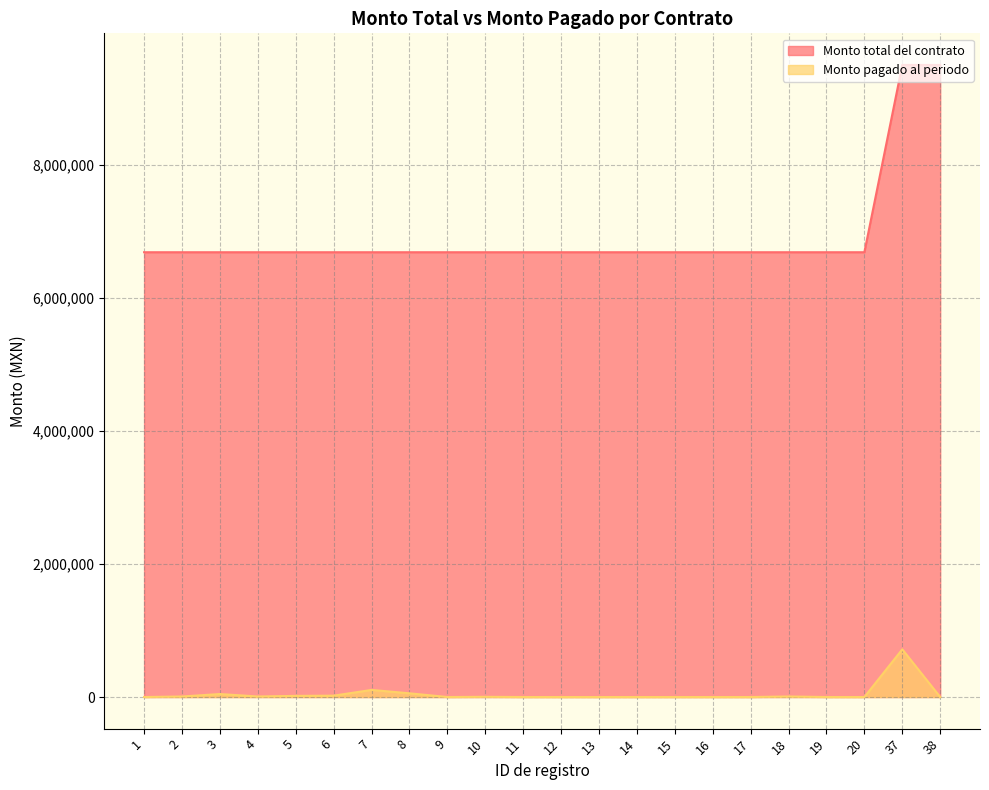

What is the total value across all series at 37?

10216918.8